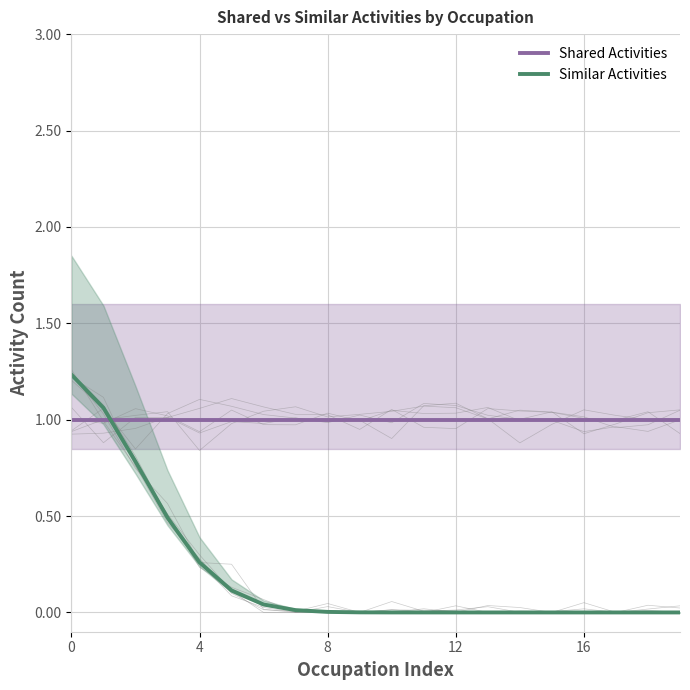

How many lines are shown in the chart?

2